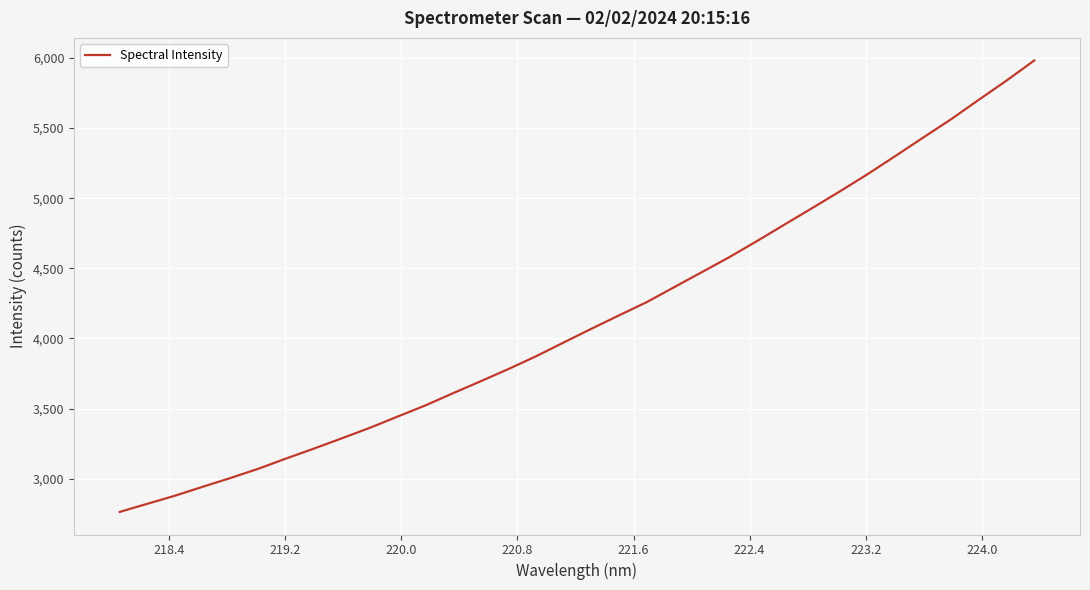

What is the difference between the maximum and minimum values?

3218.8